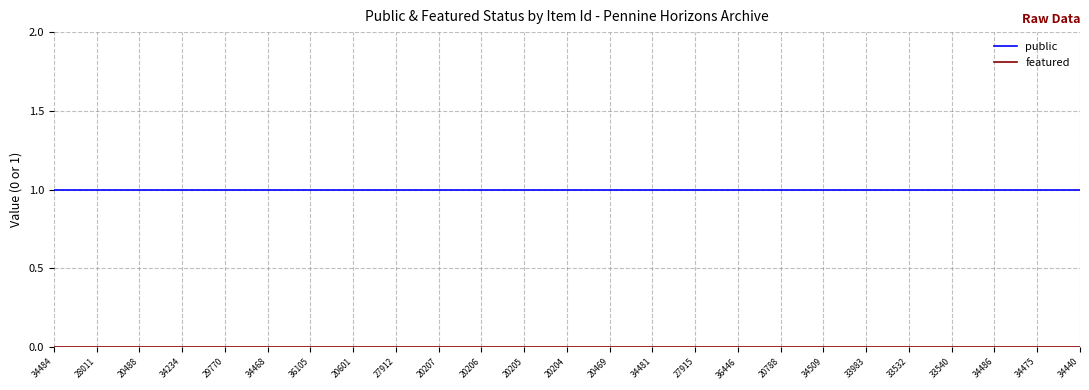

What position from the right is 33540?

4